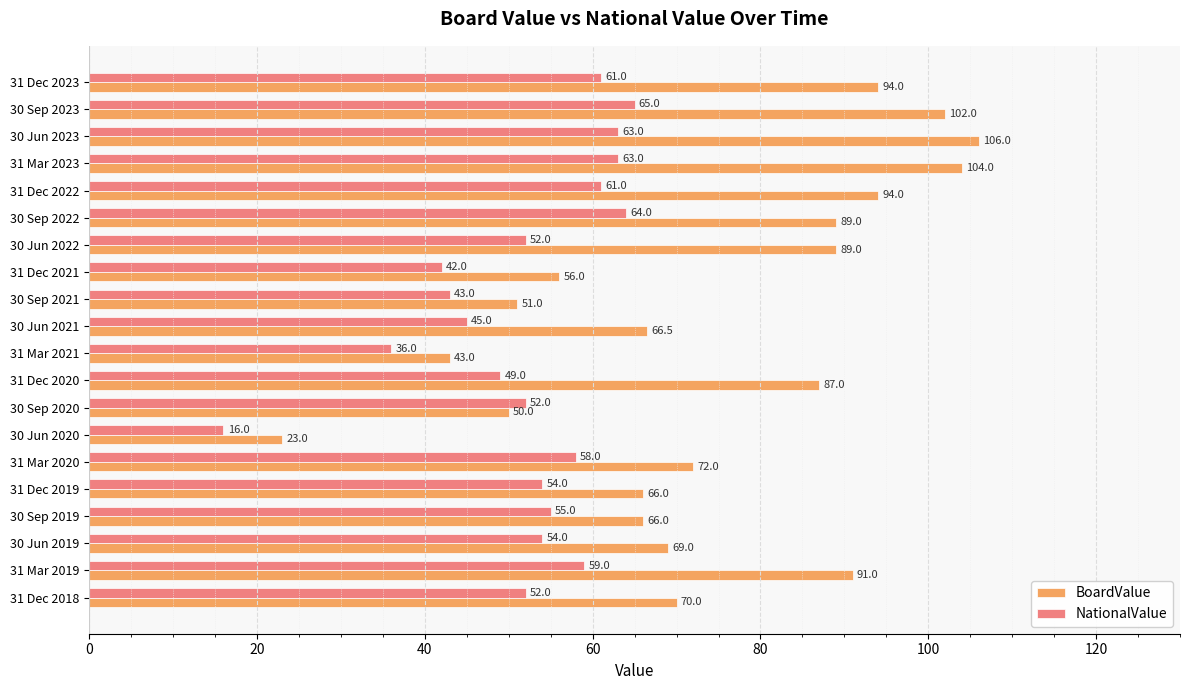

The NationalValue series shows 55.0 at 30 Sep 2019. True or false?

True